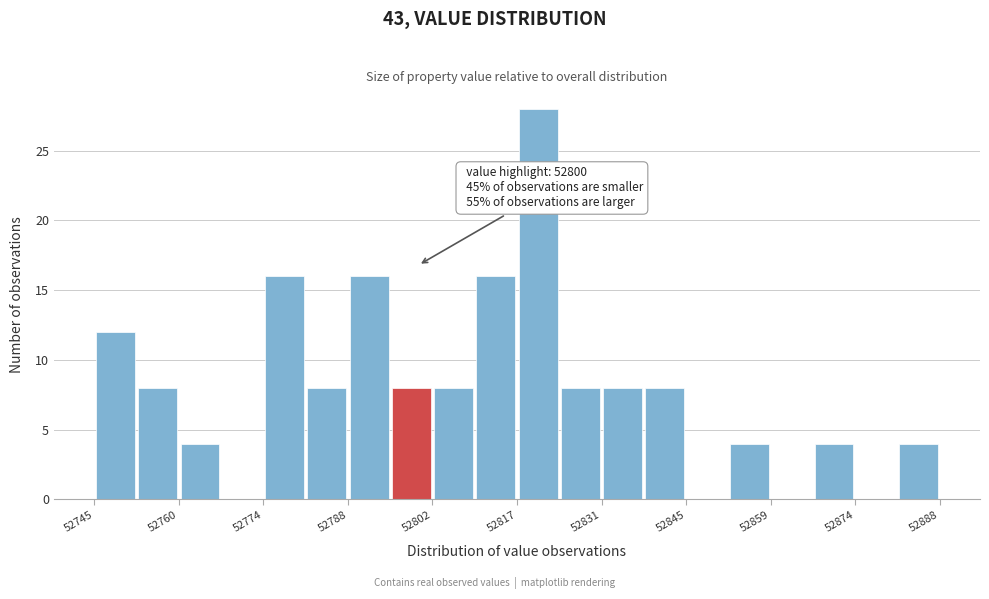

Read against the x-axis, roughly where is the centre of the tallest bar?

52820